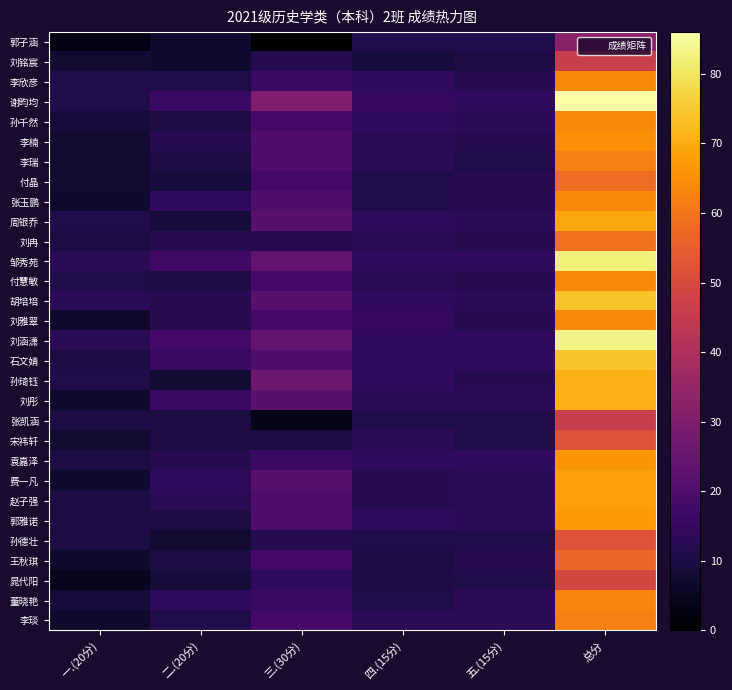

Reading left to right, what are all the values shown in this chart?

郭子涵: 一.(20分)=3	二.(20分)=7	三.(30分)=0	四.(15分)=11	五.(15分)=11	总分=32
刘铭宸: 一.(20分)=8	二.(20分)=7	三.(30分)=12	四.(15分)=9	五.(15分)=10	总分=46
李欣彦: 一.(20分)=11	二.(20分)=11	三.(30分)=16	四.(15分)=14	五.(15分)=12	总分=64
谢昀均: 一.(20分)=11	二.(20分)=16	三.(30分)=30	四.(15分)=15	五.(15分)=14	总分=86
孙千然: 一.(20分)=9	二.(20分)=10	三.(30分)=18	四.(15分)=14	五.(15分)=13	总分=64
李楠: 一.(20分)=8	二.(20分)=12	三.(30分)=20	四.(15分)=13	五.(15分)=12	总分=65
李瑞: 一.(20分)=8	二.(20分)=10	三.(30分)=20	四.(15分)=13	五.(15分)=11	总分=62
付晶: 一.(20分)=8	二.(20分)=9	三.(30分)=18	四.(15分)=11	五.(15分)=12	总分=58
张玉鹏: 一.(20分)=7	二.(20分)=14	三.(30分)=20	四.(15分)=11	五.(15分)=12	总分=64
周银乔: 一.(20分)=11	二.(20分)=9	三.(30分)=22	四.(15分)=14	五.(15分)=13	总分=69
刘冉: 一.(20分)=10	二.(20分)=12	三.(30分)=12	四.(15分)=13	五.(15分)=12	总分=59
邹秀苑: 一.(20分)=13	二.(20分)=17	三.(30分)=24	四.(15分)=14	五.(15分)=14	总分=82
付慧敏: 一.(20分)=11	二.(20分)=10	三.(30分)=18	四.(15分)=13	五.(15分)=12	总分=64
胡培培: 一.(20分)=13	二.(20分)=12	三.(30分)=22	四.(15分)=14	五.(15分)=13	总分=74
刘雅翠: 一.(20分)=7	二.(20分)=12	三.(30分)=18	四.(15分)=15	五.(15分)=12	总分=64
刘涵潇: 一.(20分)=13	二.(20分)=18	三.(30分)=24	四.(15分)=14	五.(15分)=14	总分=83
石文婧: 一.(20分)=10	二.(20分)=16	三.(30分)=20	四.(15分)=14	五.(15分)=14	总分=74
孙琦钰: 一.(20分)=11	二.(20分)=8	三.(30分)=26	四.(15分)=14	五.(15分)=12	总分=71
刘彤: 一.(20分)=7	二.(20分)=16	三.(30分)=22	四.(15分)=13	五.(15分)=13	总分=71
张凯涵: 一.(20分)=10	二.(20分)=10	三.(30分)=4	四.(15分)=11	五.(15分)=11	总分=46
宋祎轩: 一.(20分)=8	二.(20分)=10	三.(30分)=10	四.(15分)=13	五.(15分)=11	总分=52
袁嘉泽: 一.(20分)=10	二.(20分)=12	三.(30分)=16	四.(15分)=14	五.(15分)=14	总分=66
费一凡: 一.(20分)=7	二.(20分)=14	三.(30分)=22	四.(15分)=12	五.(15分)=13	总分=68
赵子强: 一.(20分)=10	二.(20分)=13	三.(30分)=20	四.(15分)=12	五.(15分)=13	总分=68
郭雅诺: 一.(20分)=10	二.(20分)=10	三.(30分)=20	四.(15分)=14	五.(15分)=13	总分=67
孙德壮: 一.(20分)=10	二.(20分)=8	三.(30分)=12	四.(15分)=11	五.(15分)=11	总分=52
王秋琪: 一.(20分)=7	二.(20分)=10	三.(30分)=18	四.(15分)=10	五.(15分)=12	总分=57
晁代阳: 一.(20分)=5	二.(20分)=9	三.(30分)=14	四.(15分)=10	五.(15分)=11	总分=49
董晓艳: 一.(20分)=9	二.(20分)=14	三.(30分)=16	四.(15分)=11	五.(15分)=13	总分=63
李琰: 一.(20分)=7	二.(20分)=11	三.(30分)=18	四.(15分)=13	五.(15分)=13	总分=62